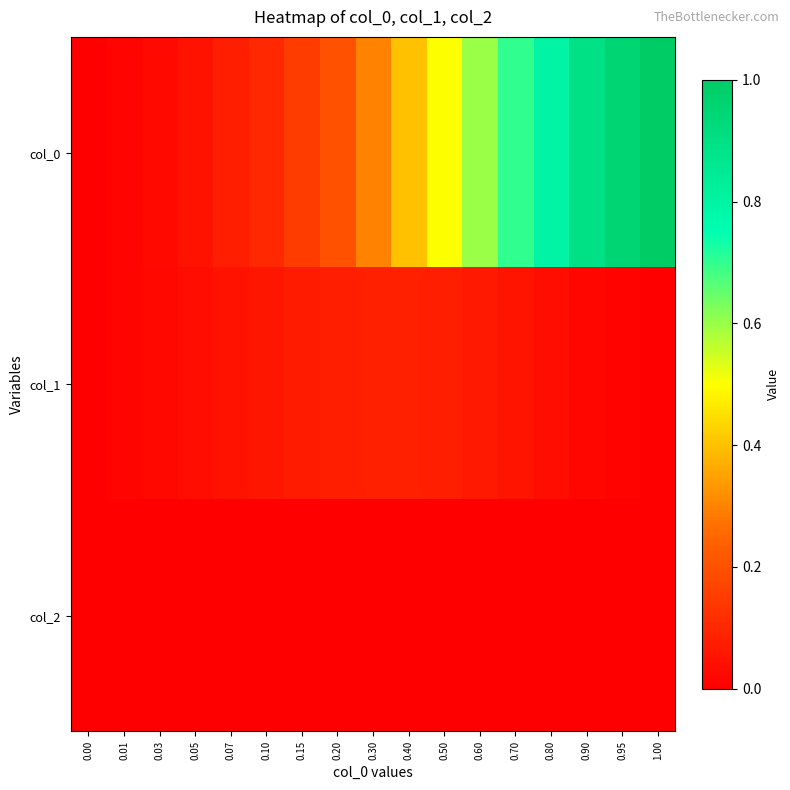

Reading right to left, list all the values displayed in this chart.

col_0: 1.00=1.0	0.95=0.9	0.90=0.9	0.80=0.8	0.70=0.7	0.60=0.6	0.50=0.5	0.40=0.4	0.30=0.3	0.20=0.2	0.15=0.1	0.10=0.1	0.07=0.1	0.05=0.1	0.03=0.0	0.01=0.0	0.00=0.0
col_1: 1.00=0.0	0.95=0.0	0.90=0.0	0.80=0.0	0.70=0.1	0.60=0.1	0.50=0.1	0.40=0.1	0.30=0.1	0.20=0.1	0.15=0.1	0.10=0.1	0.07=0.0	0.05=0.0	0.03=0.0	0.01=0.0	0.00=0.0
col_2: 1.00=0.0	0.95=0.0	0.90=0.0	0.80=0.0	0.70=0.0	0.60=0.0	0.50=0.0	0.40=0.0	0.30=0.0	0.20=0.0	0.15=0.0	0.10=0.0	0.07=0.0	0.05=0.0	0.03=0.0	0.01=0.0	0.00=0.0